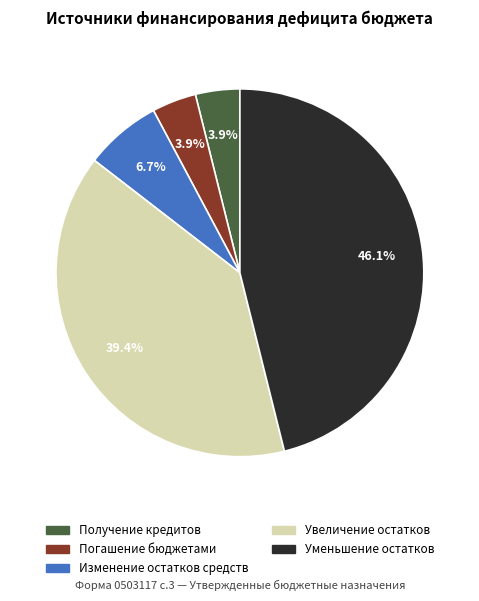

Does any single category account for the majority?

No